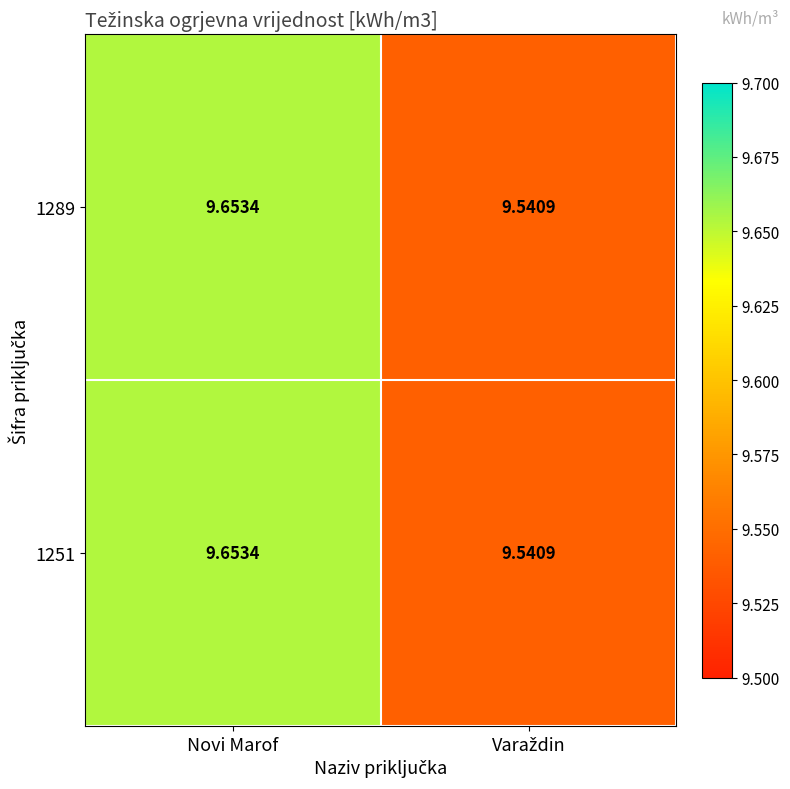

Which label corresponds to the largest value in the chart?

Novi Marof